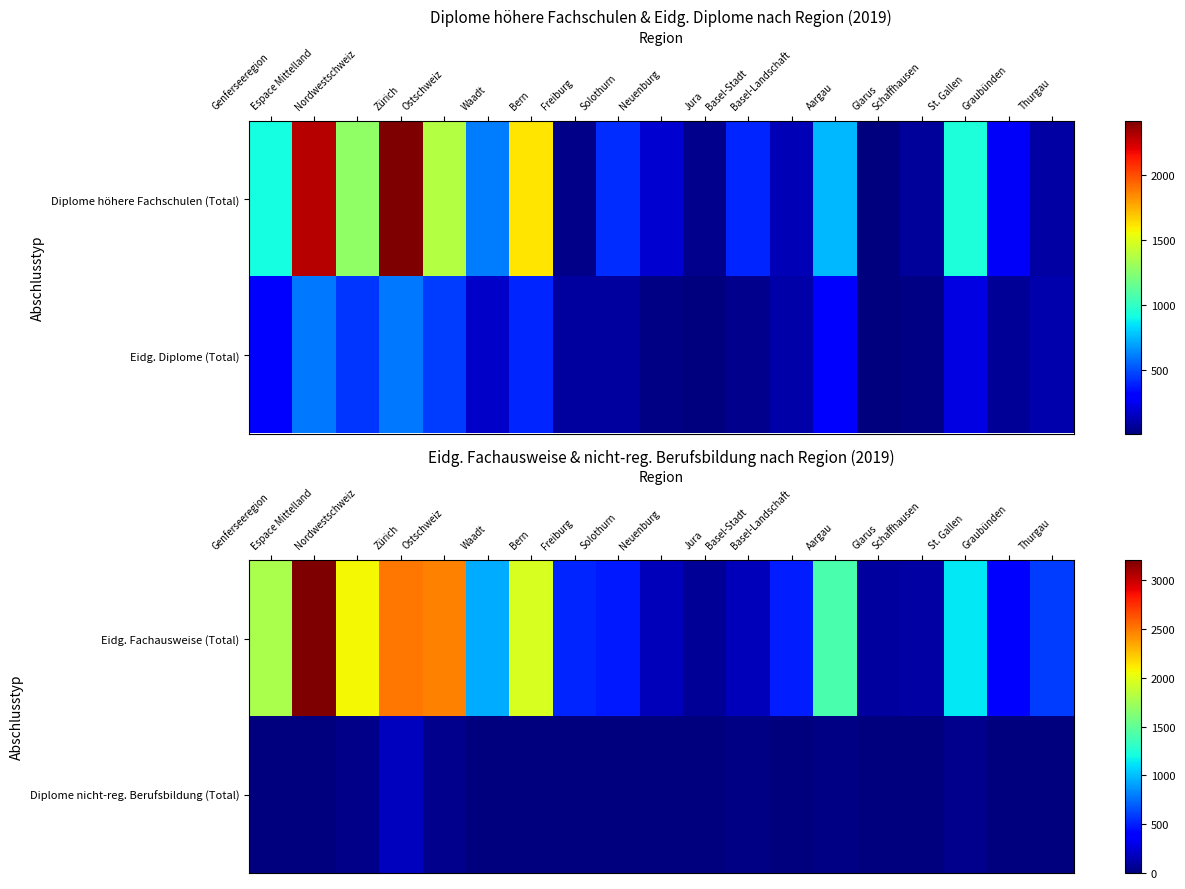

The Eidg. Fachausweise (Total) series shows 1411 at Aargau. True or false?

True